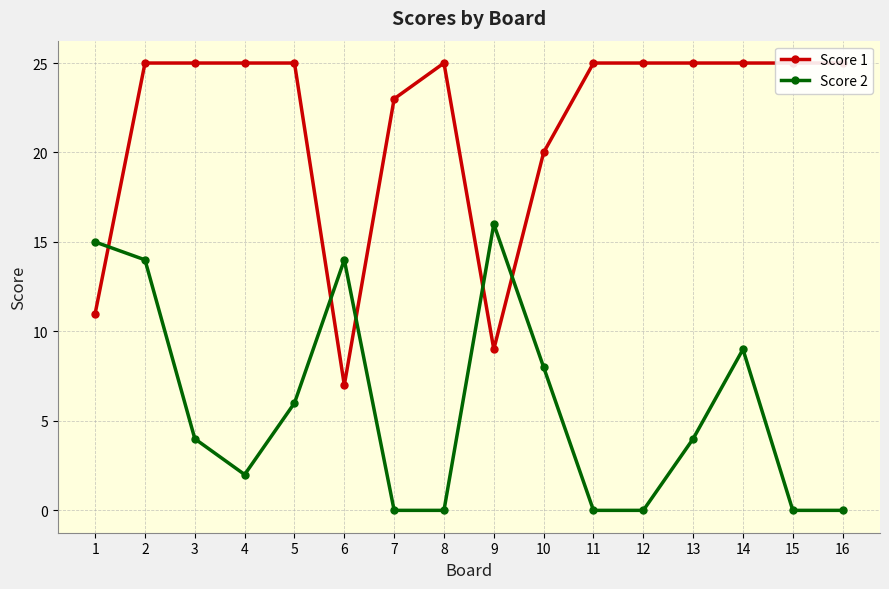

Rank the categories by Score 1 value from lowest to highest.

6, 9, 1, 10, 7, 2, 3, 4, 5, 8, 11, 12, 13, 14, 15, 16